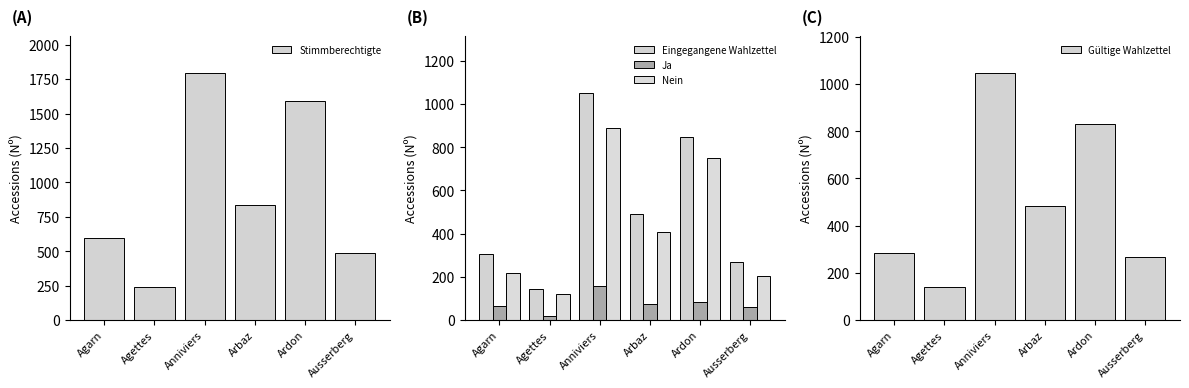

How many bars are there in total?

30